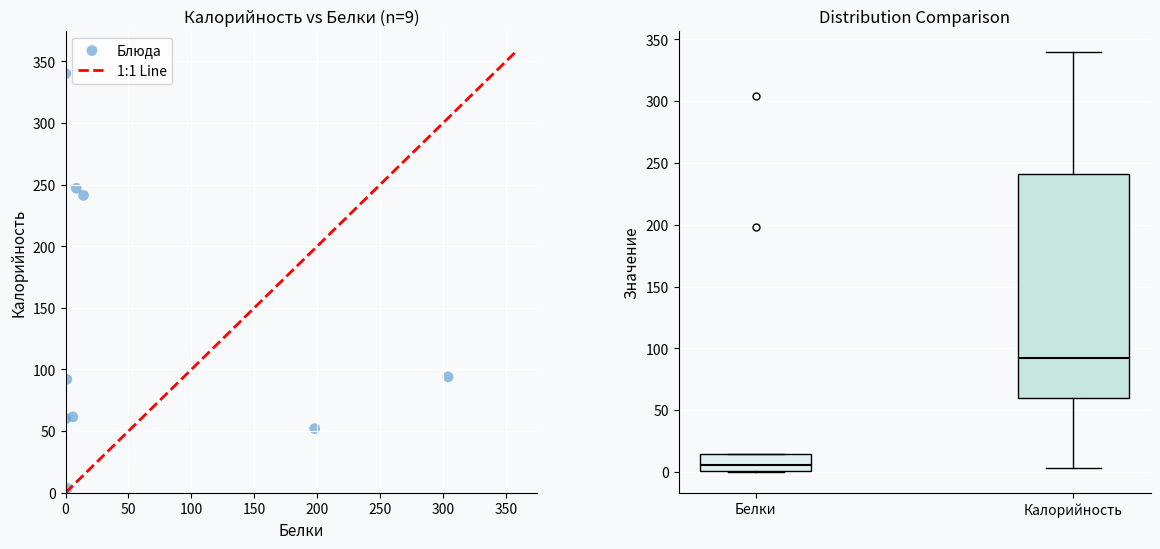

What Y value in the scatter plot is closest to 171?

241.2